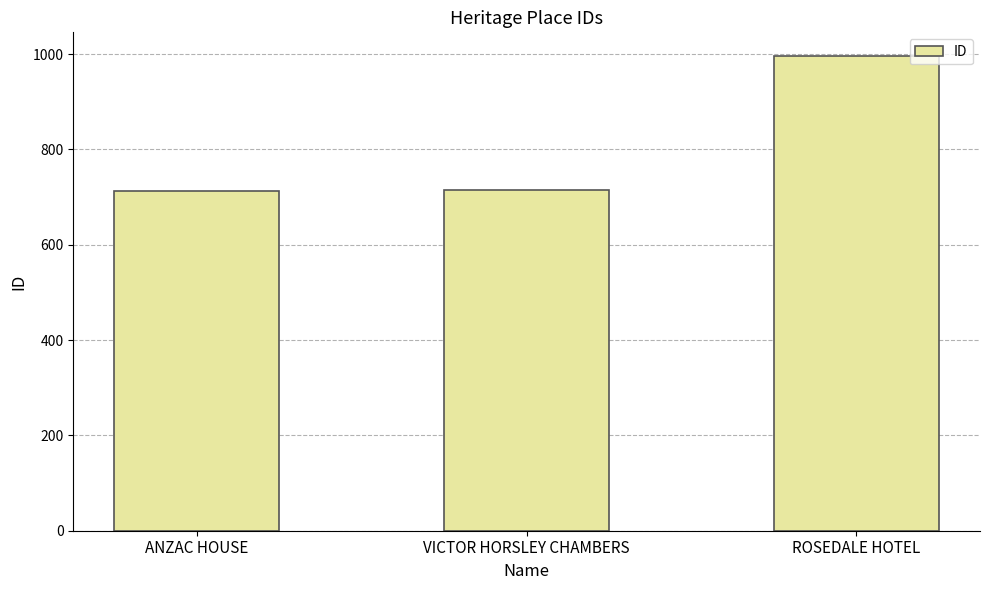

What is the average value?

807